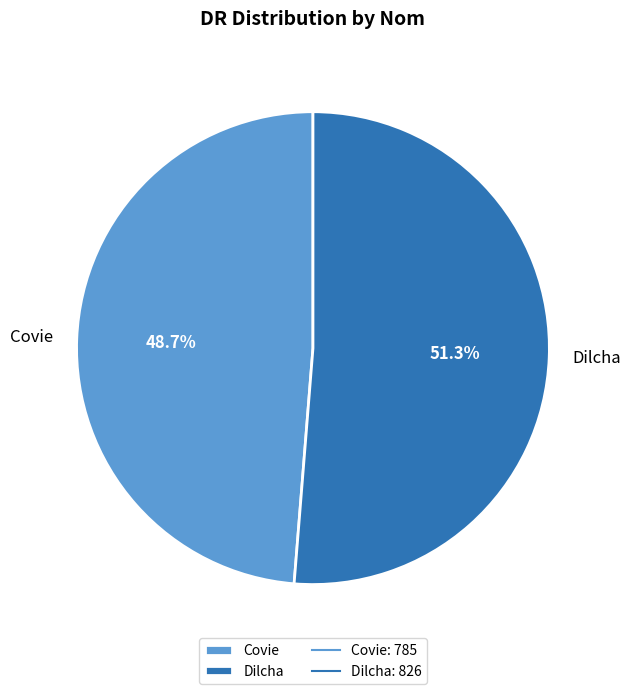

How many slices are in this pie chart?

2